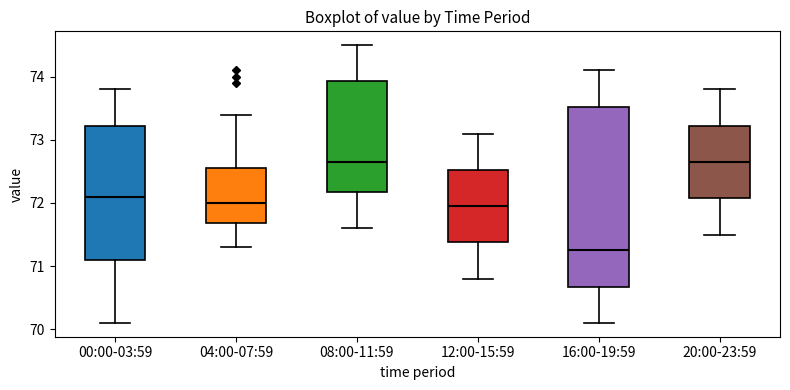

Which box has the lowest median line?

16:00-19:59